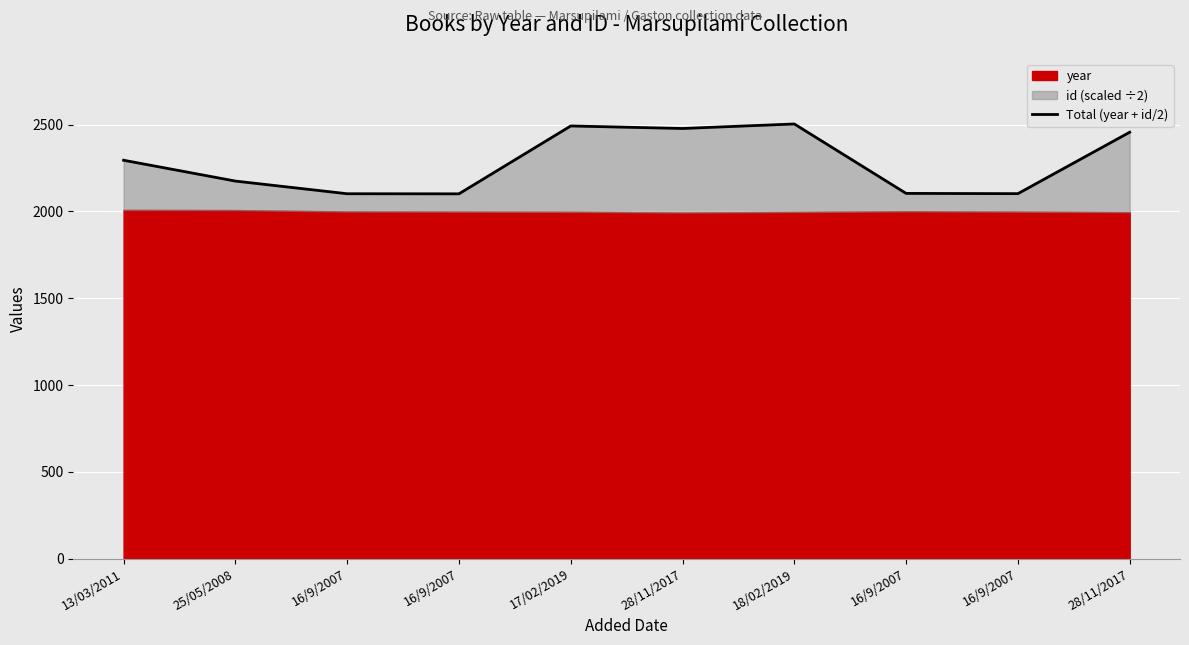

What is the value of the 1st point from the left?

2295.0